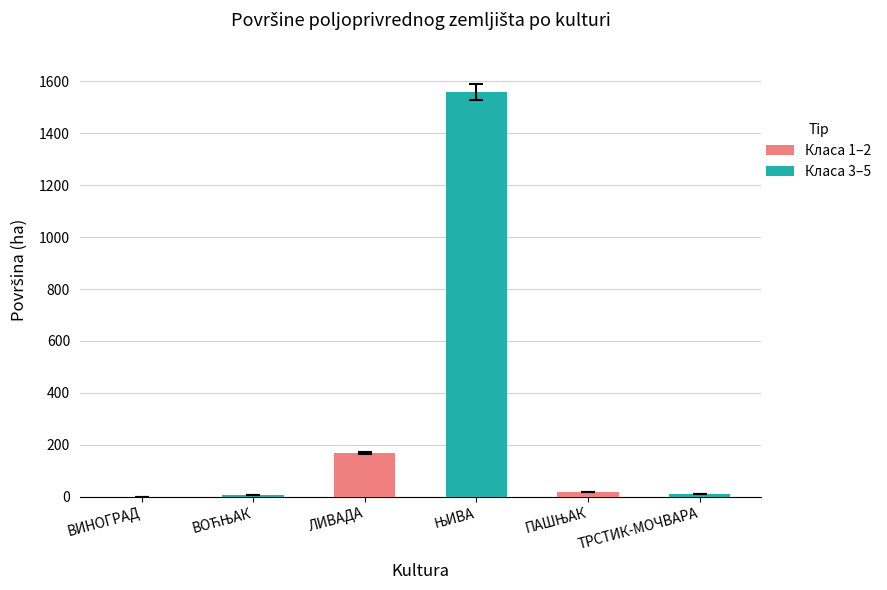

Are the bars horizontal?

No